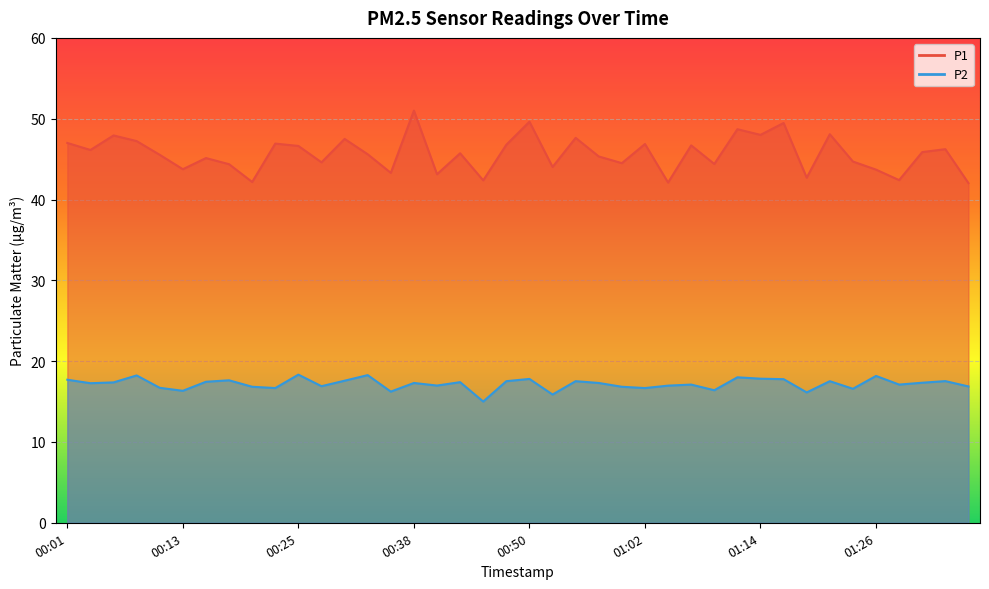

True or false: P1 and P2 cross at least once.

False